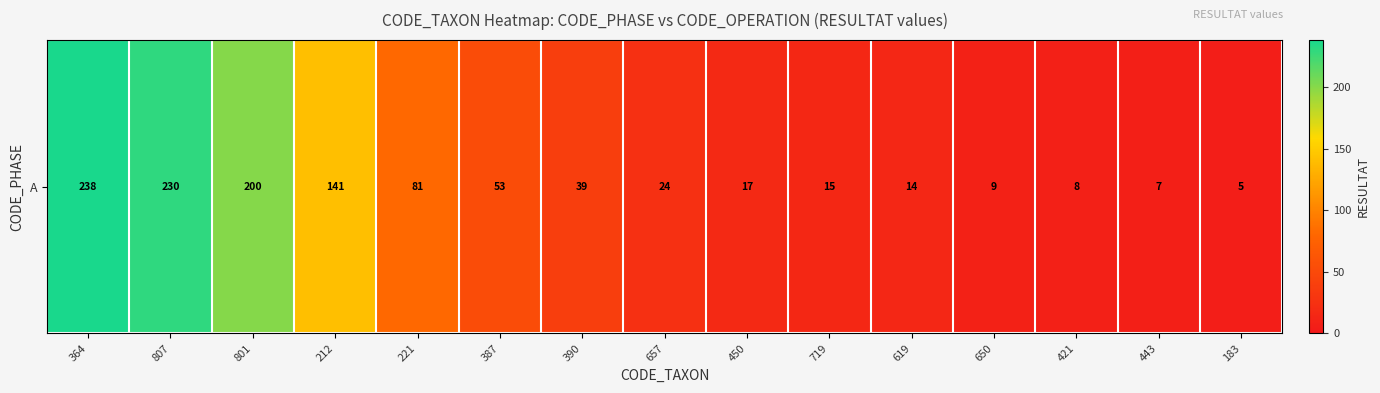

What is the smallest value displayed?

5